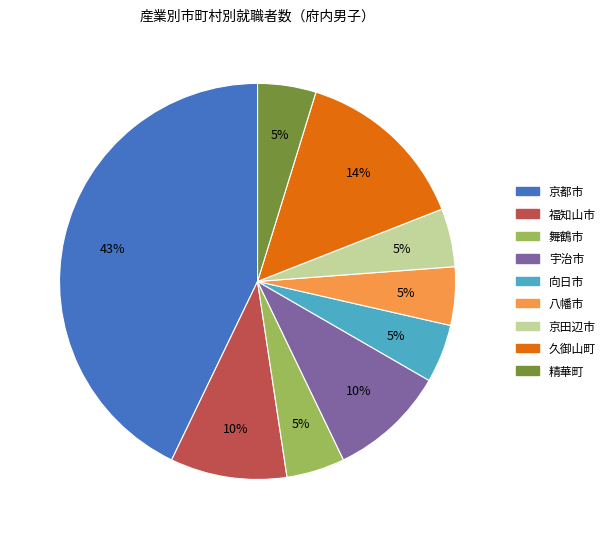

Is there a majority slice in this chart?

No